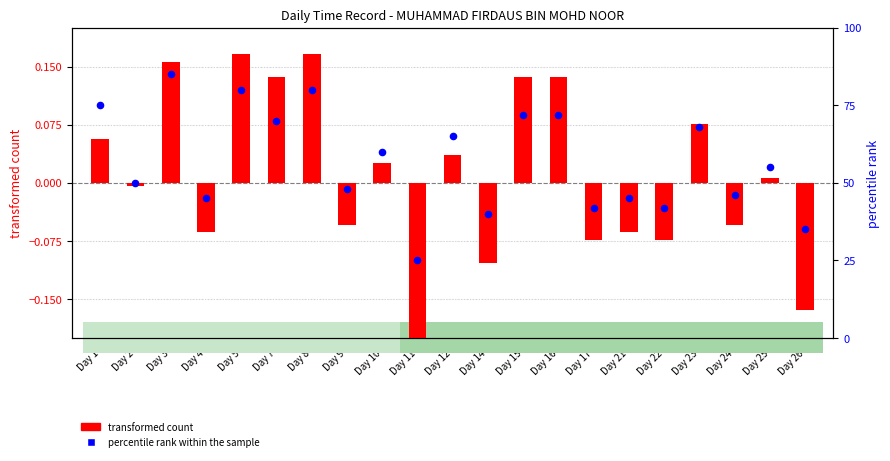

What are all the series names shown in the legend?

transformed count, percentile rank within the sample